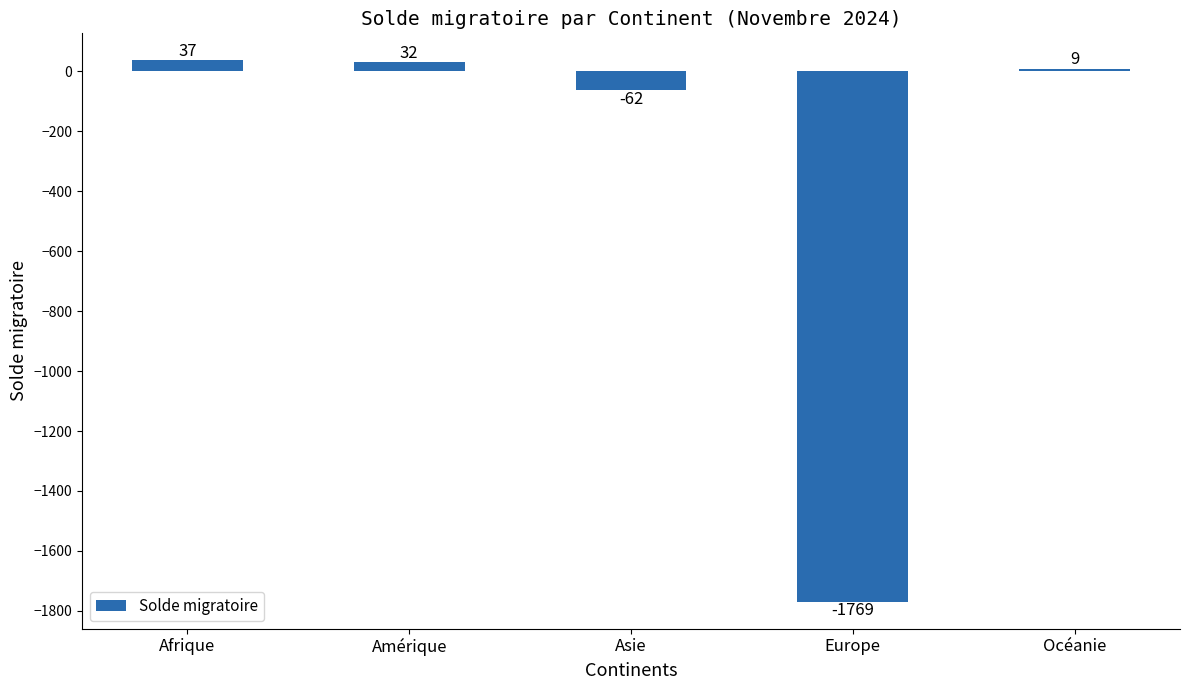

What is the label of the 5th bar from the left?

Océanie